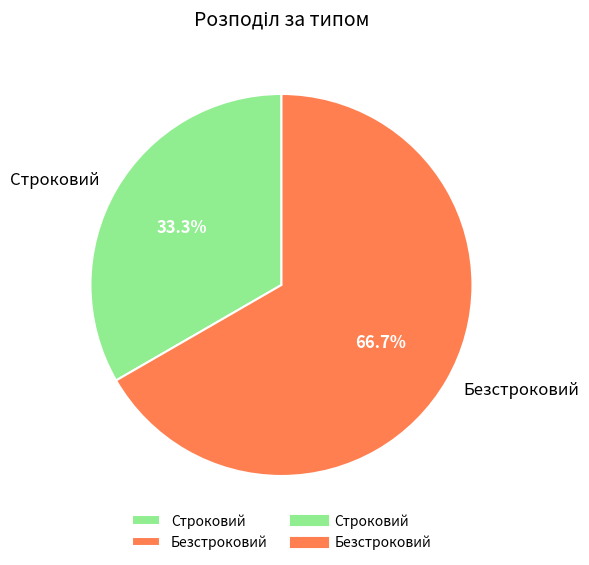

What is the largest slice in the pie chart?

Безстроковий